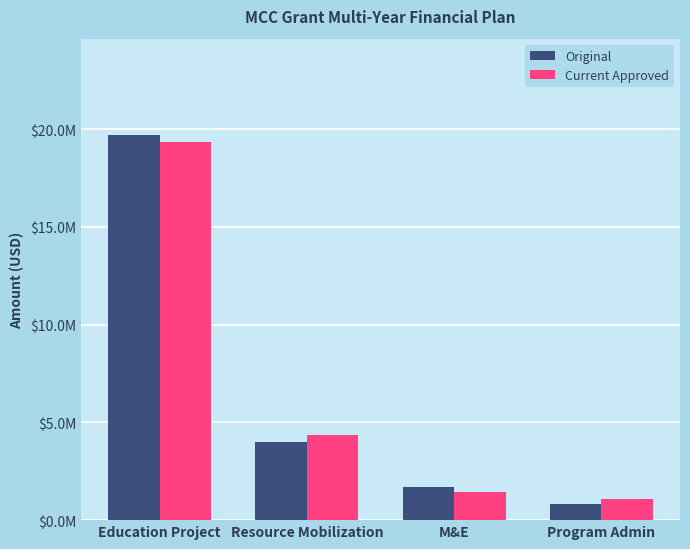

The Original series shows 907096 at M&E. True or false?

False